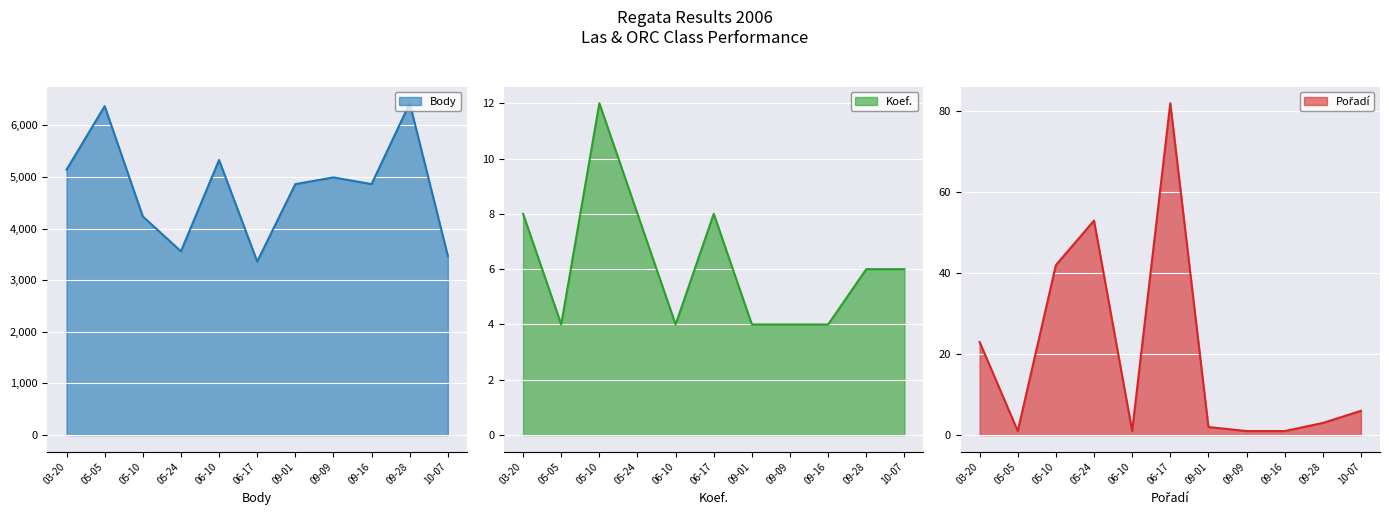

List the series in order of their peak value, highest first.

Body, Pořadí, Koef.